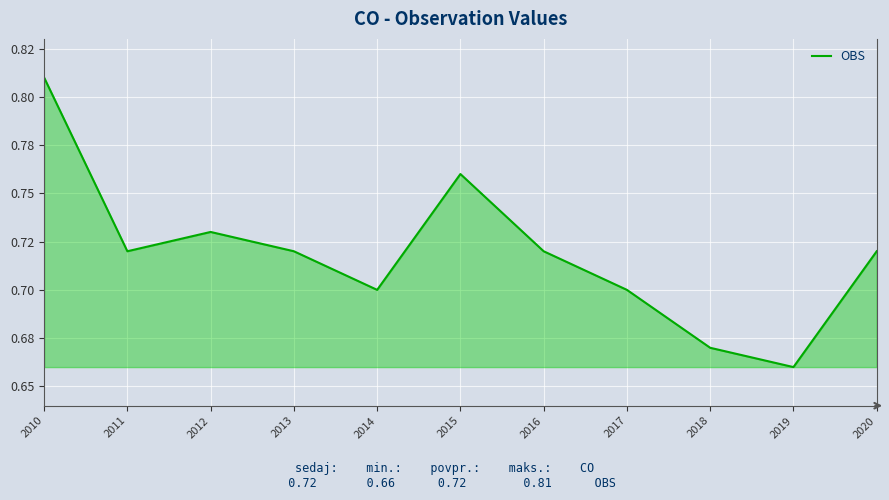

What is the minimum value shown in the chart?

0.7